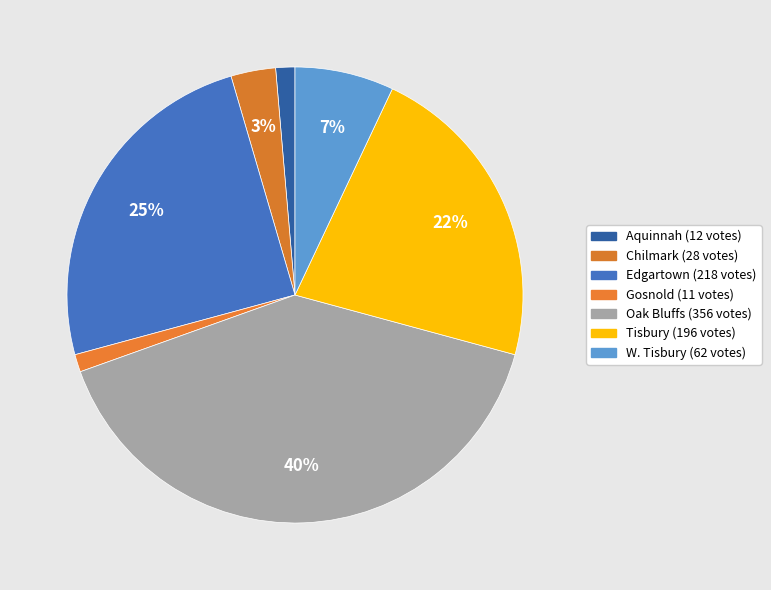

How many slices are in this pie chart?

7